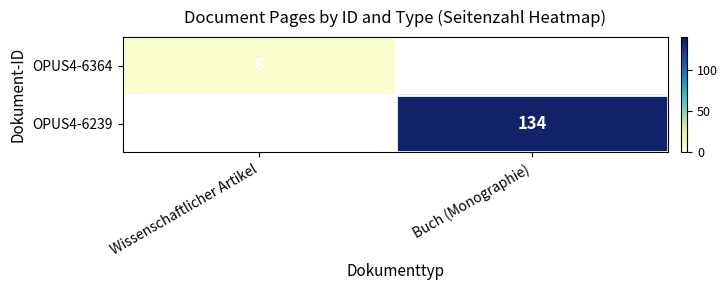

List the labels in order of OPUS4-6239 value, smallest first.

Wissenschaftlicher Artikel, Buch (Monographie)